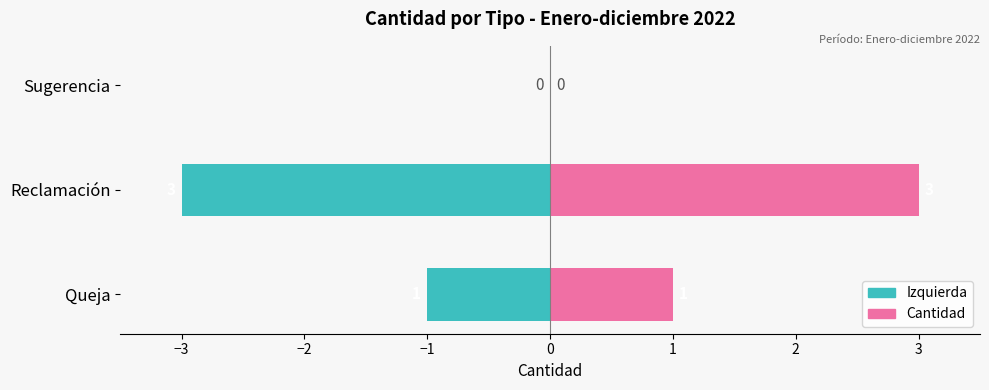

Count the number of data series in this chart.

2